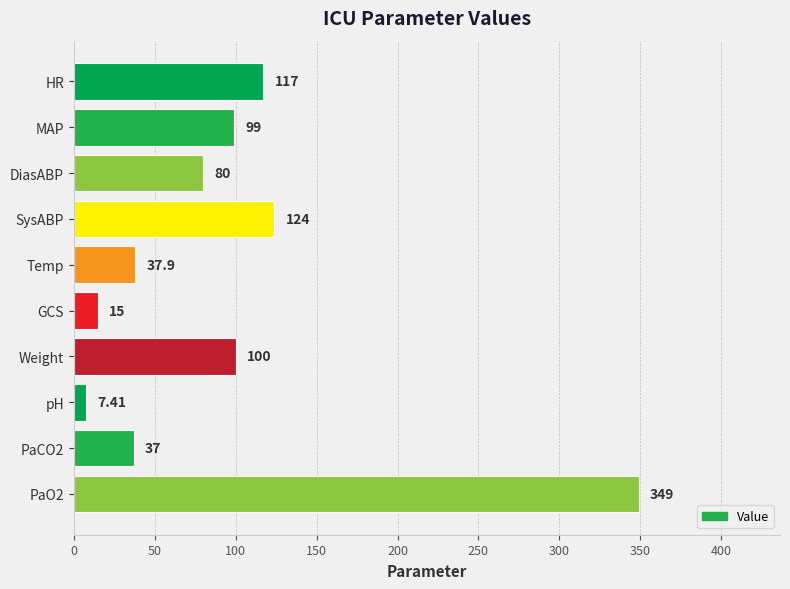

Rank the categories by value from highest to lowest.

PaO2, SysABP, HR, Weight, MAP, DiasABP, Temp, PaCO2, GCS, pH